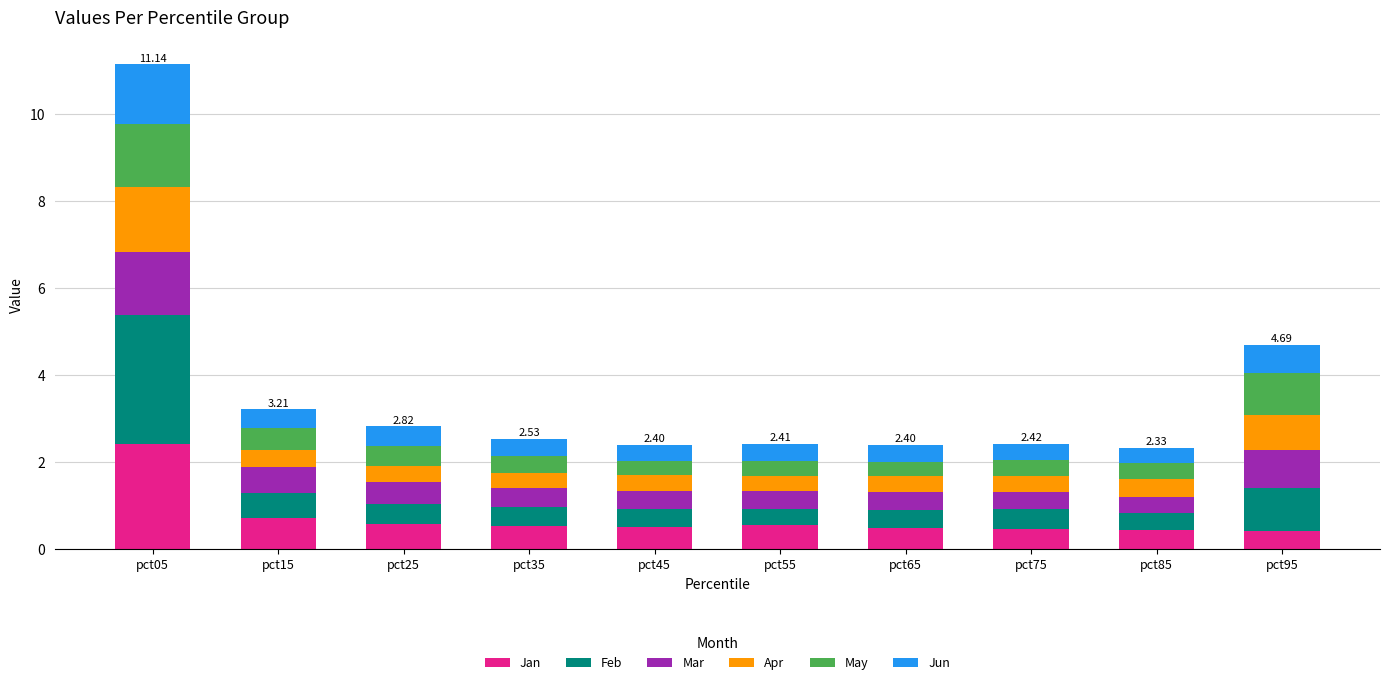

At which category is the sum across all series the highest?

pct05